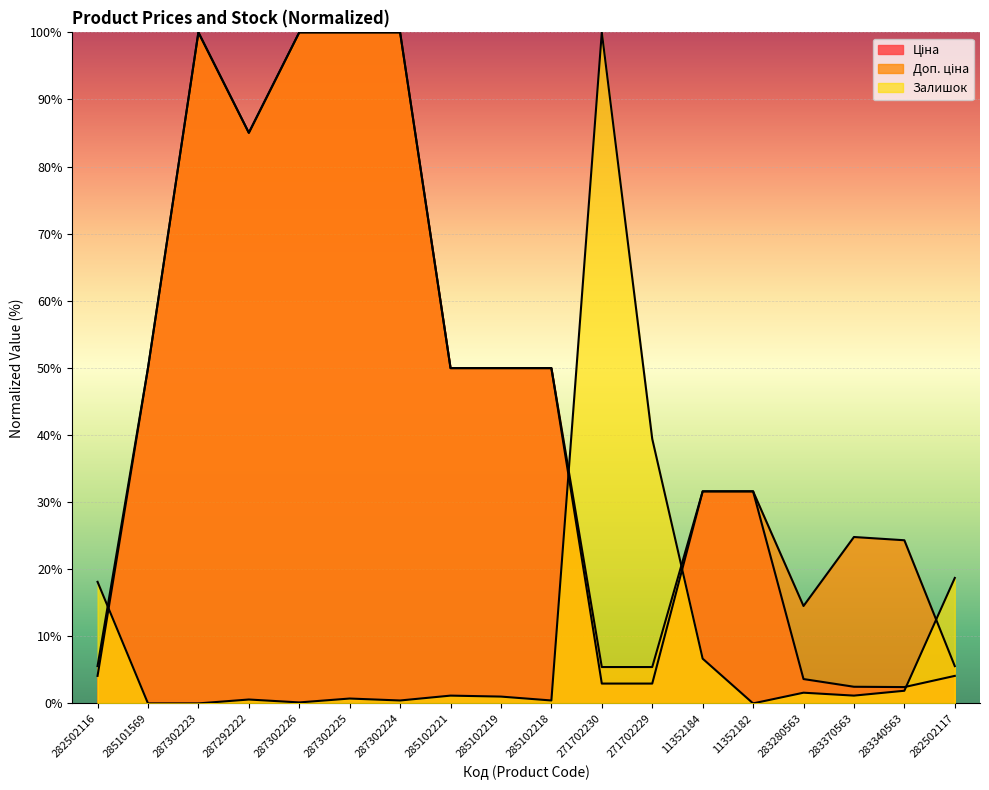

How many values in the Ціна series exceed 49?

9